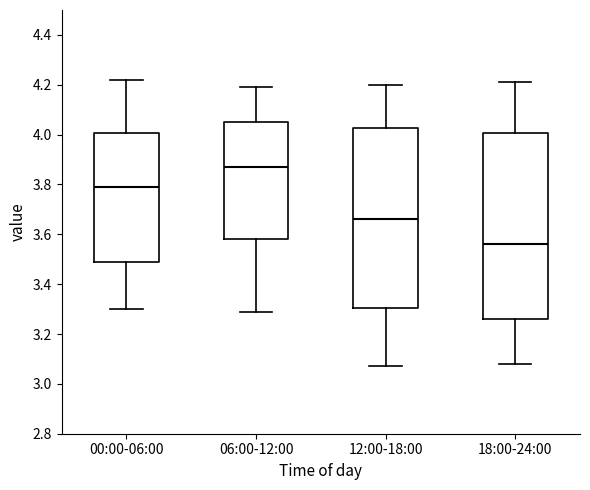

Where does the upper whisker of the box for 12:00-18:00 end on the y-axis? The values are not printed on the chart, so give them approximately, as read against the axis.

4.20